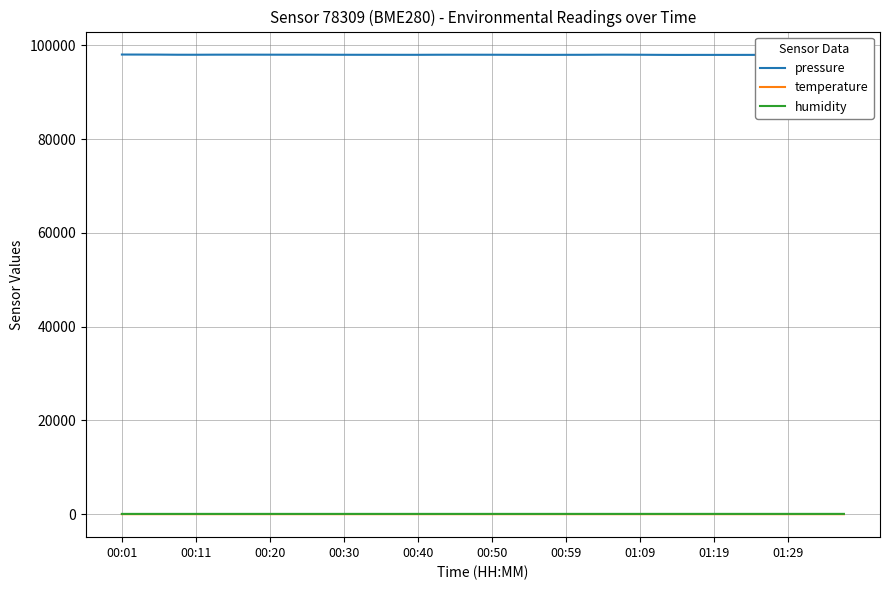

What is the greatest value displayed?

98023.4